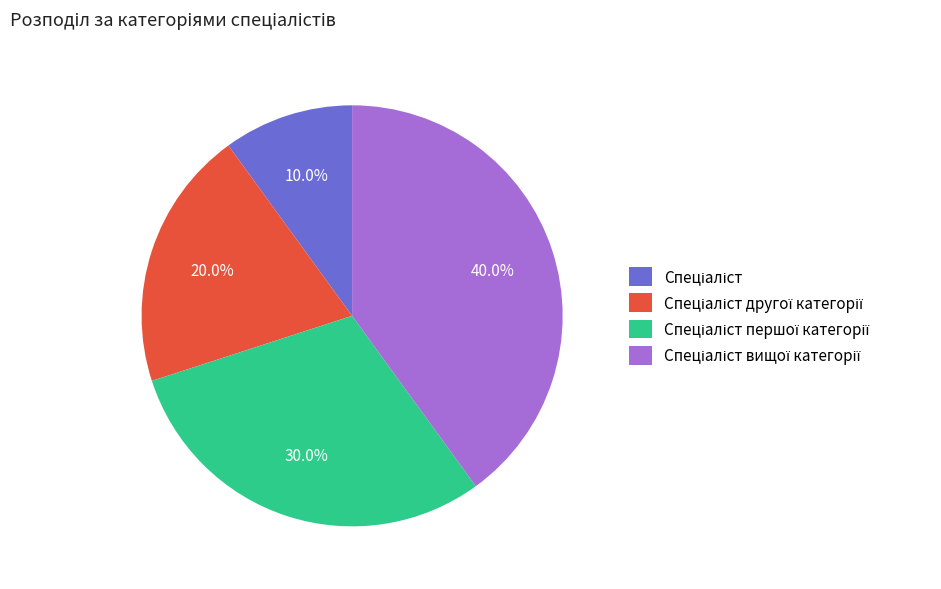

Is there any slice that represents more than half of the pie?

No